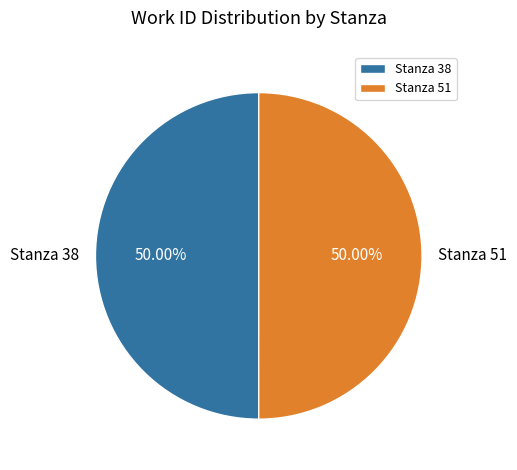

To the nearest percent, what is the average slice percentage?

50%